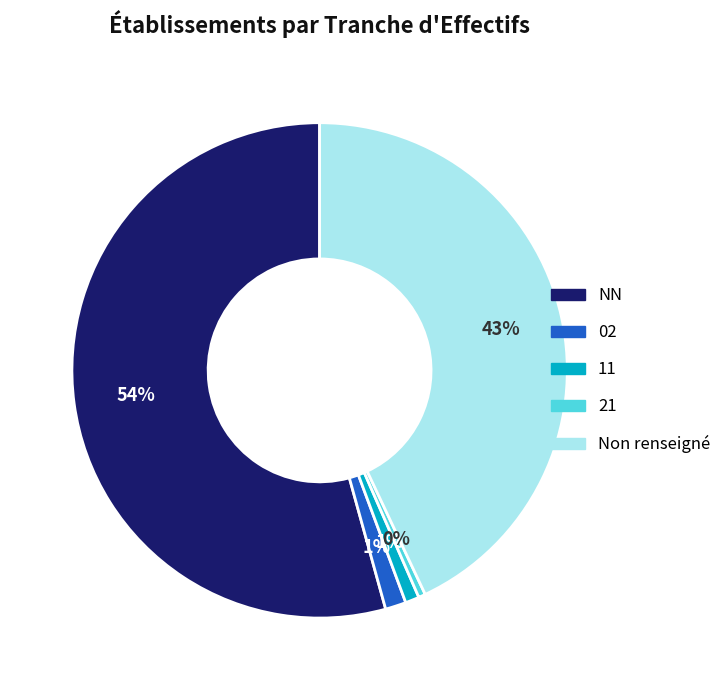

Which slice is the largest?

NN